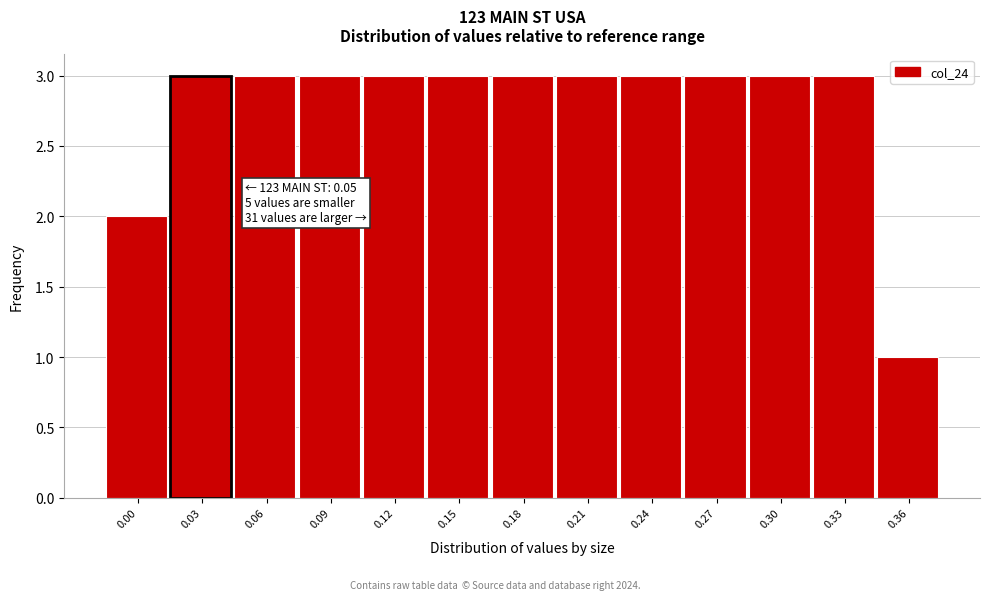

Reading left to right, extract all data points from this chart.

2	3	3	3	3	3	3	3	3	3	3	3	1